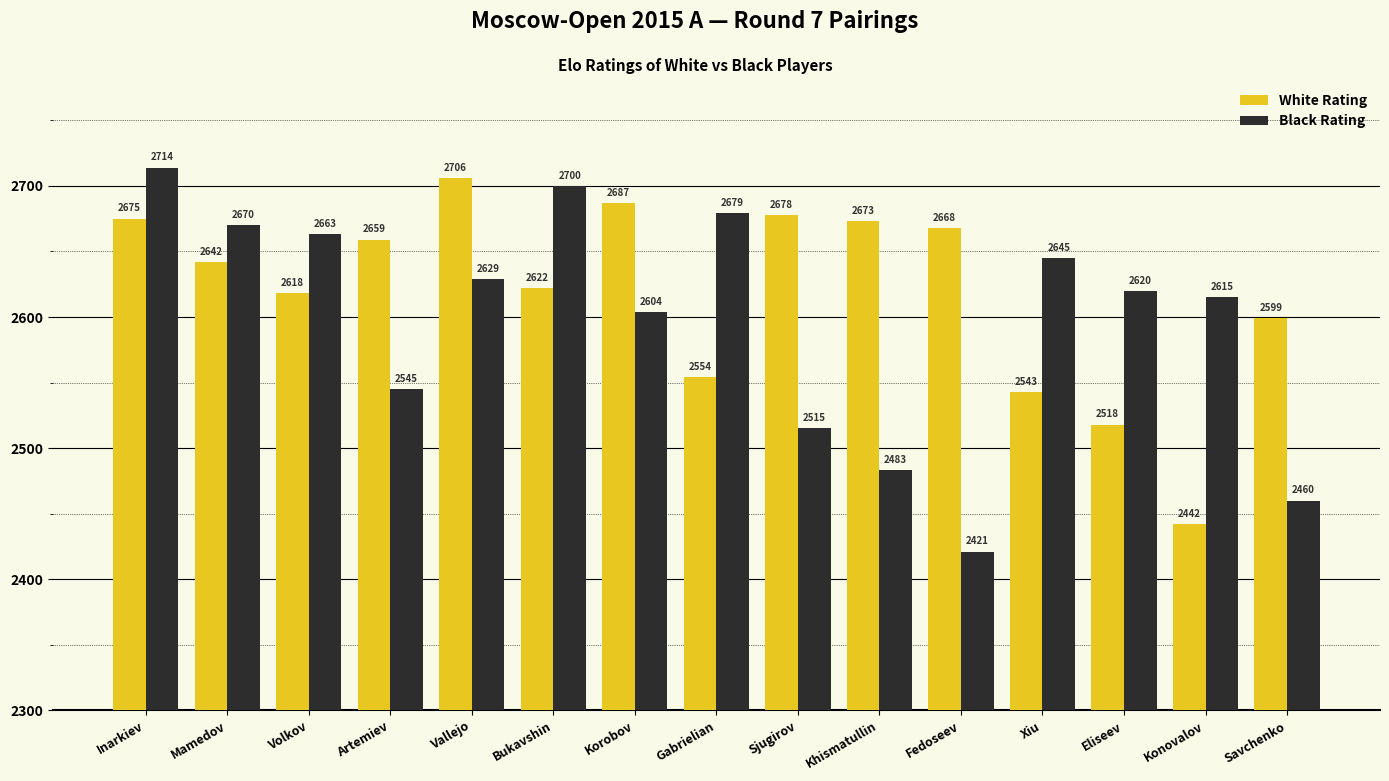

What are all the series names shown in the legend?

White Rating, Black Rating